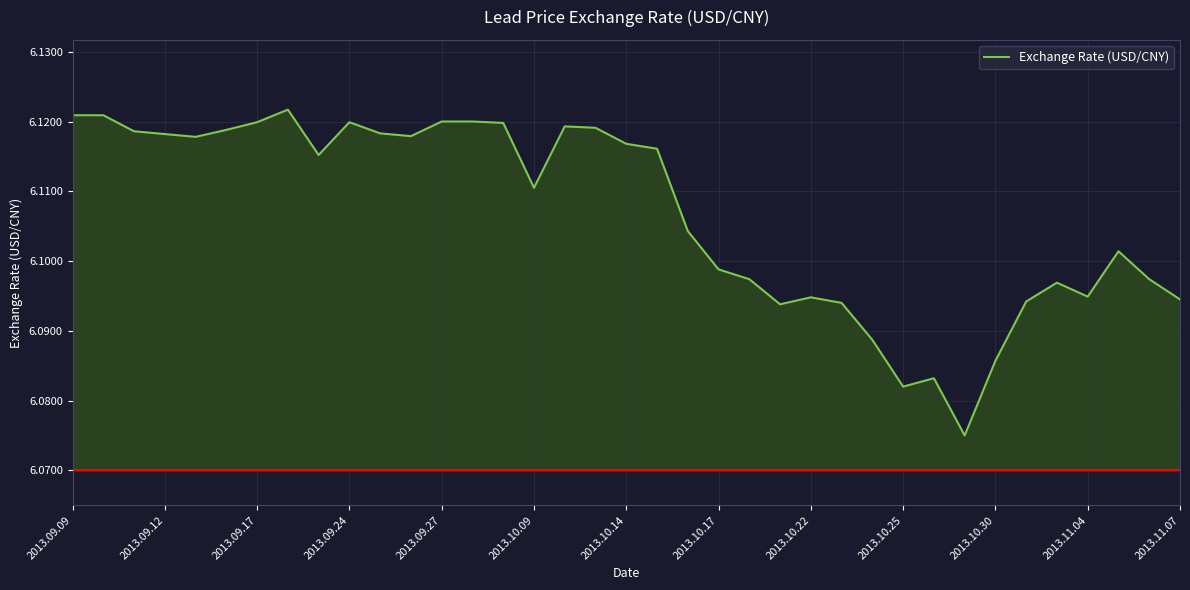

How many lines are shown in the chart?

1